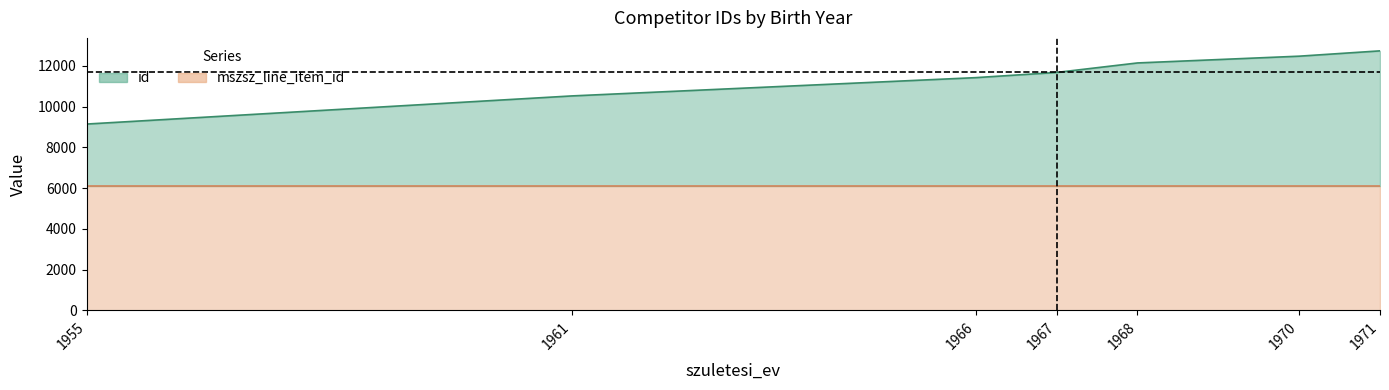

At how many categories does at least one series exceed 11959?

3